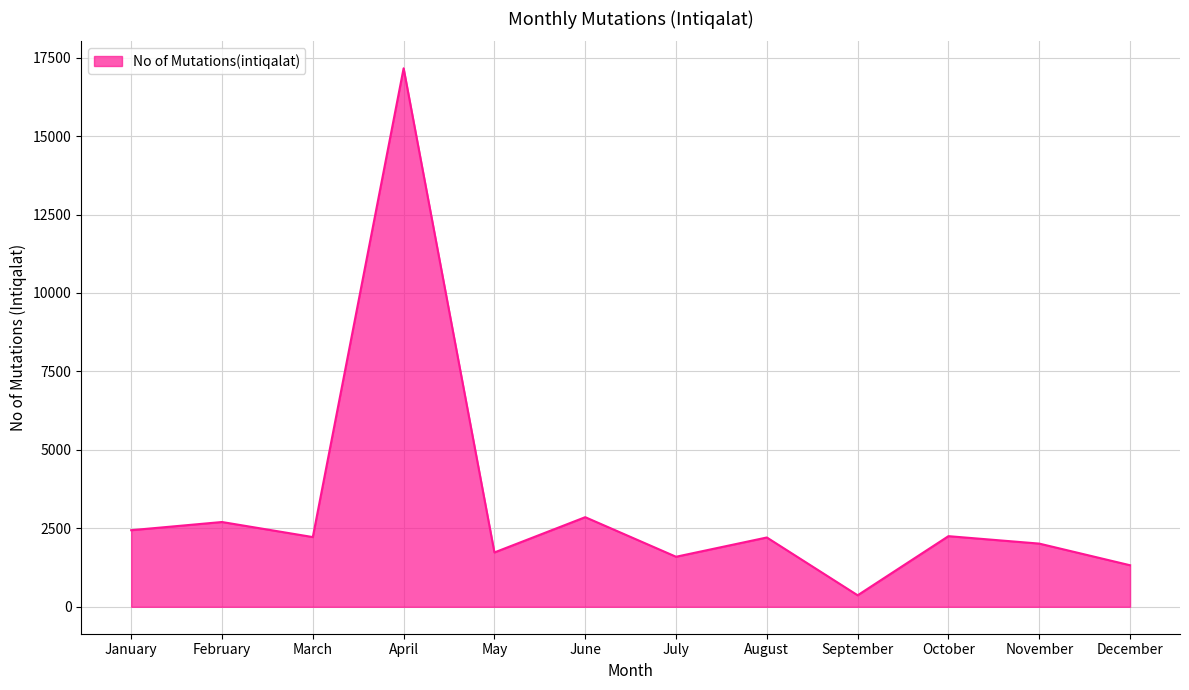

How many interior local peaks (higher than both neighbors) does the data have?

5